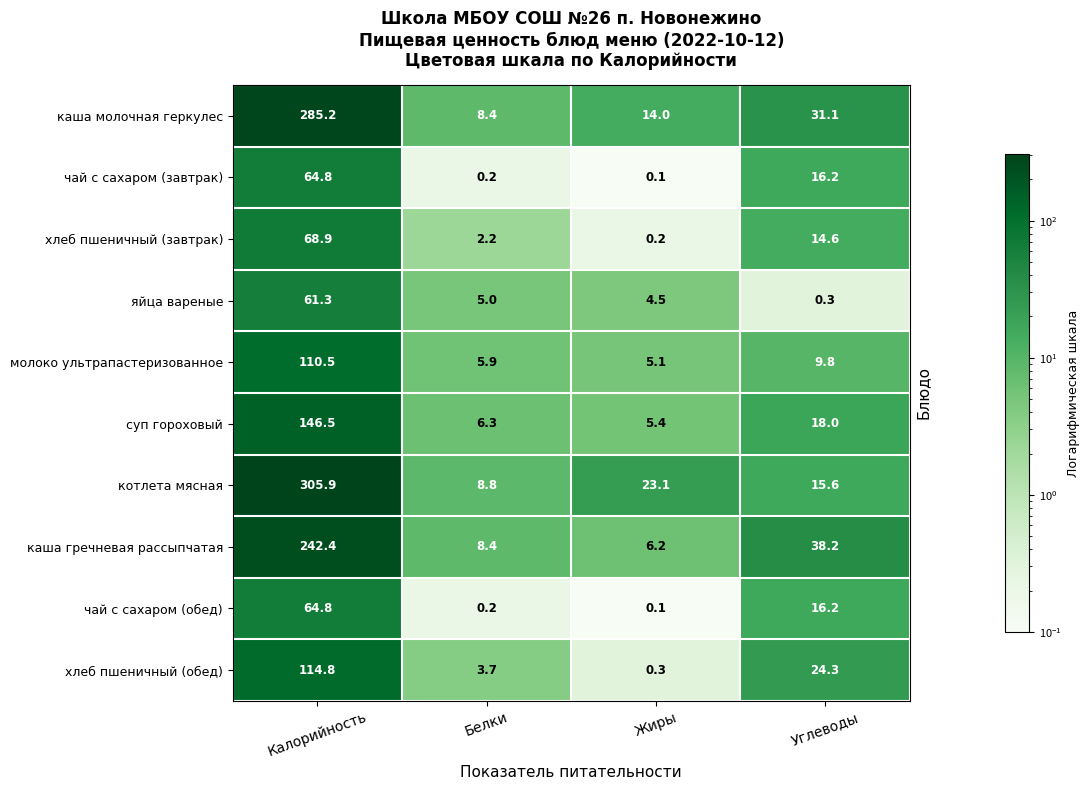

Read the чай с сахаром (обед) value at Калорийность.

64.8